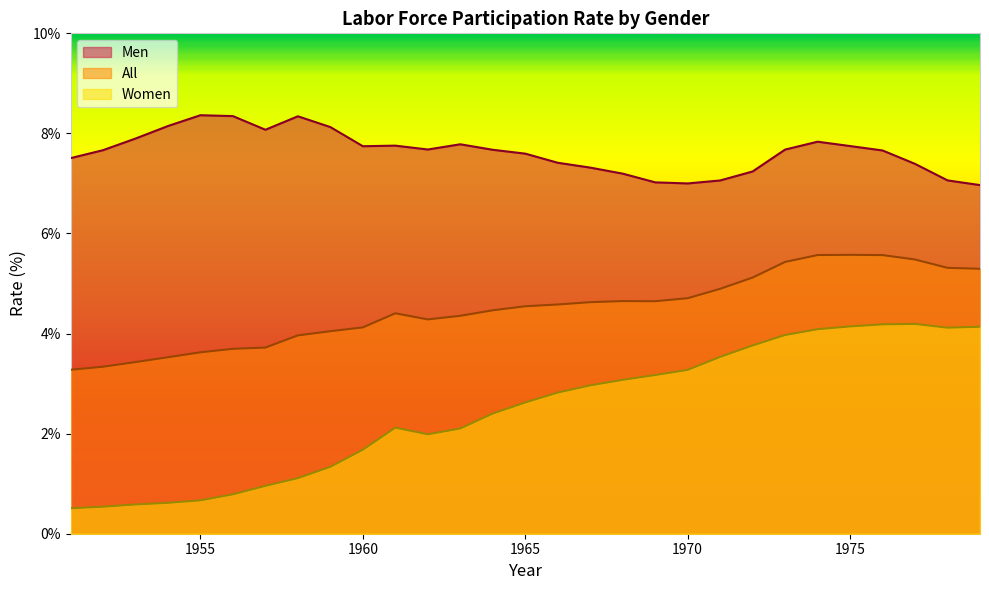

In Women, how many points are lower than both neighbors (excluding endpoints)?

2